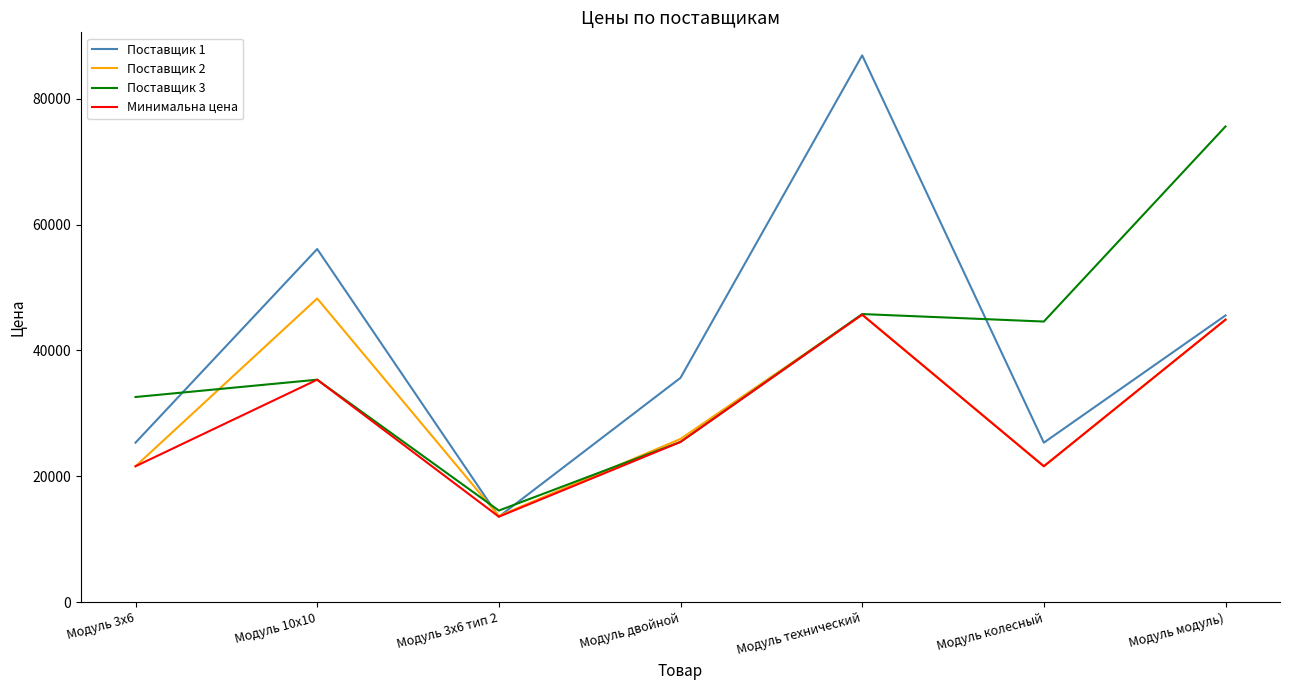

Reading left to right, list all the values displayed in this chart.

Поставщик 1: 25350	56110	13586	35646	86866	25350	45558
Поставщик 2: 21600	48250	13698	25944	45677	21600	44886
Поставщик 3: 32600	35350	14562	25465	45777	44588	75577
Минимальна цена: 21600	35350	13586	25465	45677	21600	44886